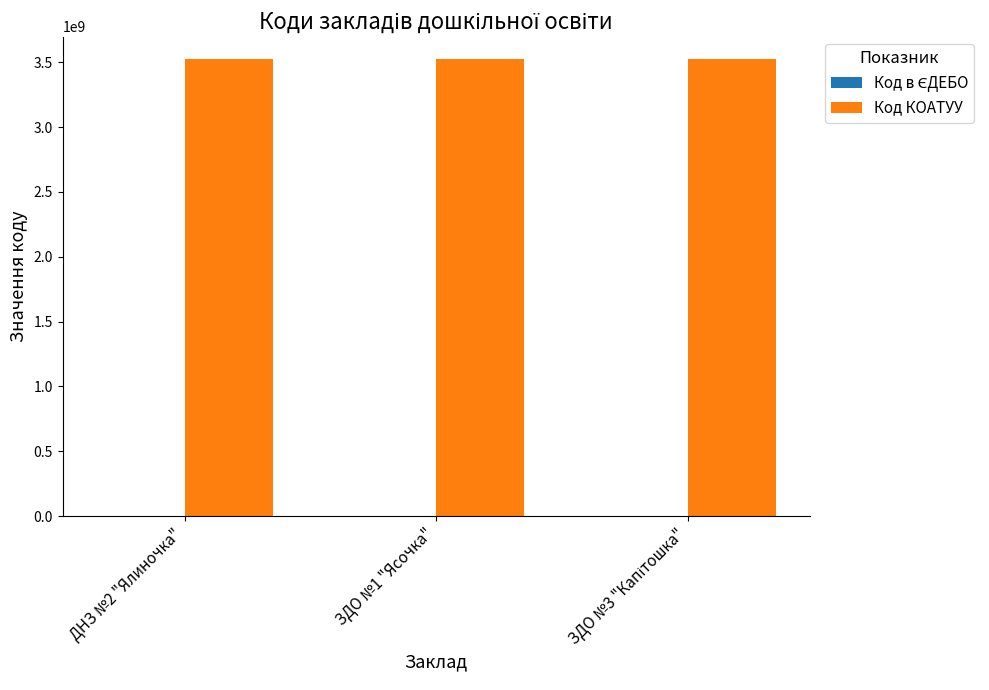

Which series has the largest total across all categories?

Код КОАТУУ